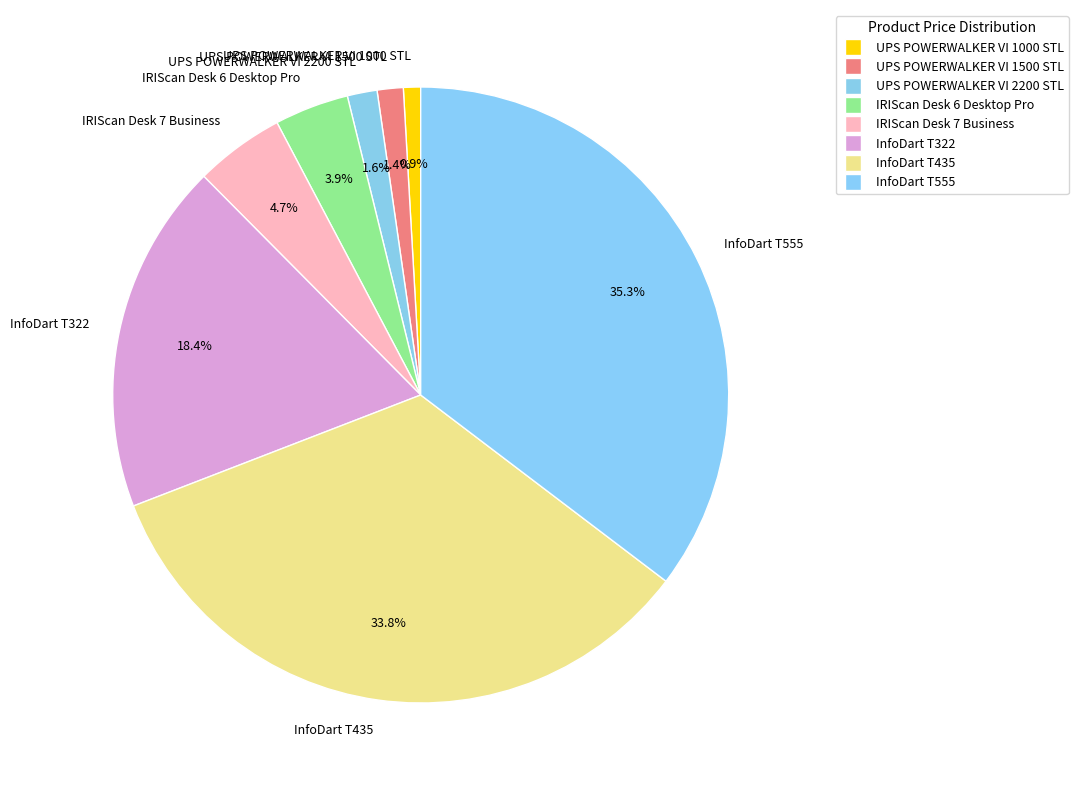

Does IRIScan Desk 6 Desktop Pro account for over 50% of the chart?

No